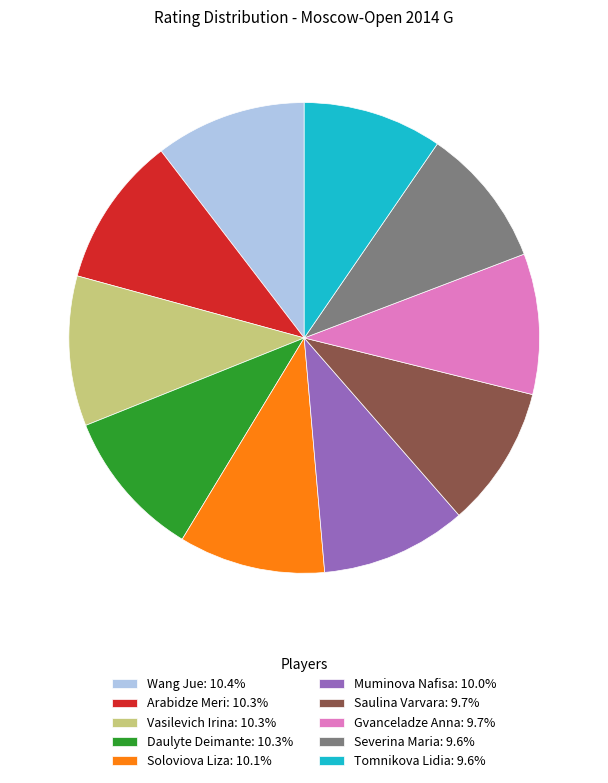

Count the number of slices in the pie.

10